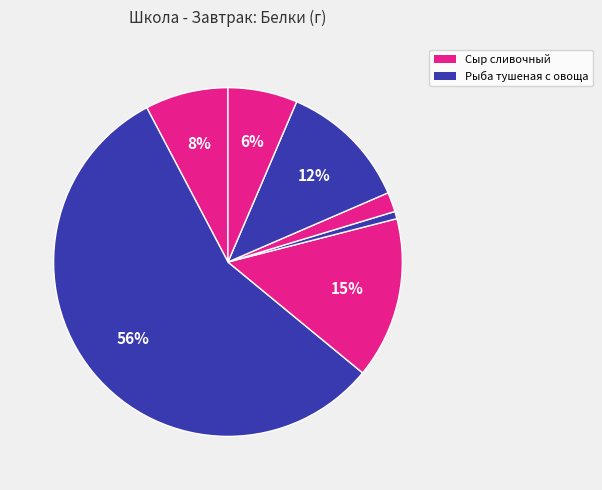

How many segments does this pie chart have?

7